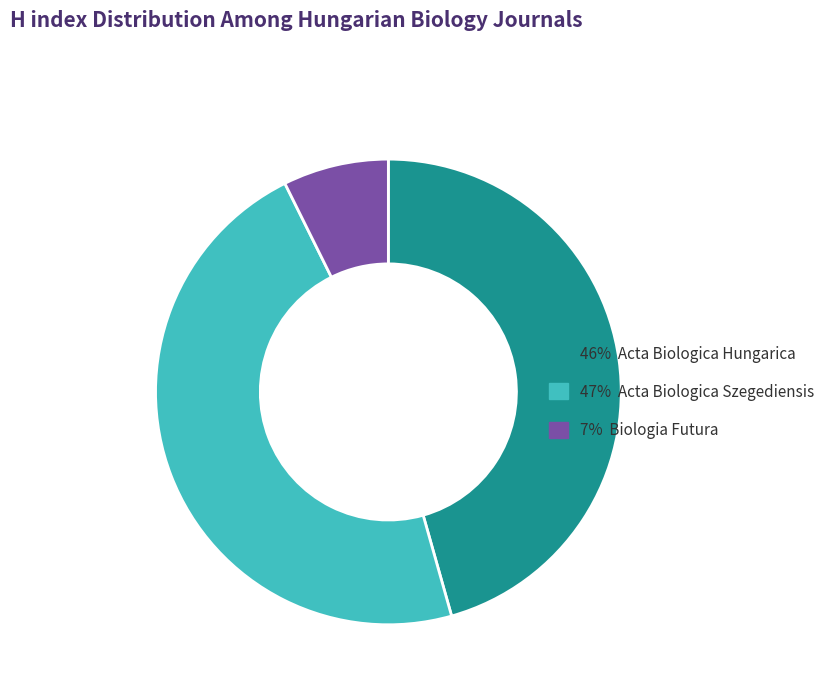

Which slice is the largest?

47% Acta Biologica Szegediensis